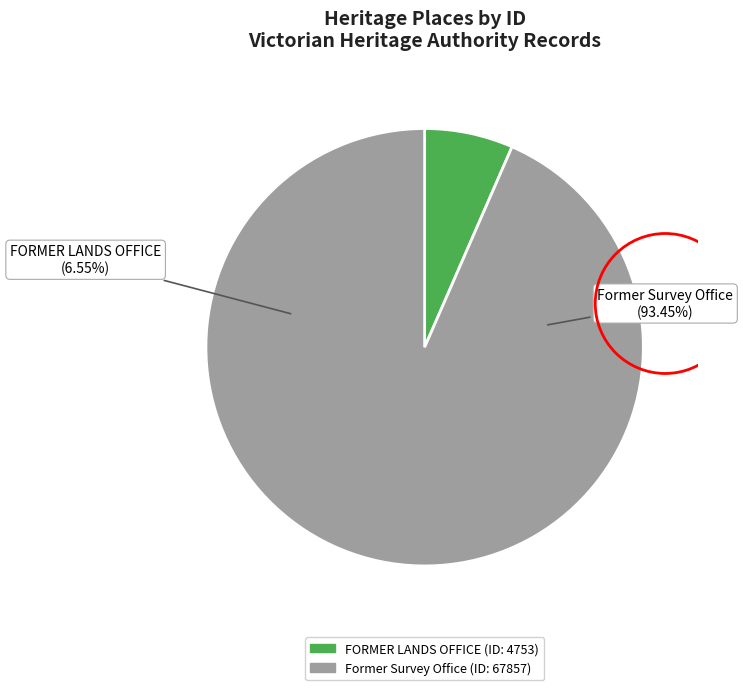

What is the change in value from FORMER LANDS OFFICE to Former Survey Office?

+63104